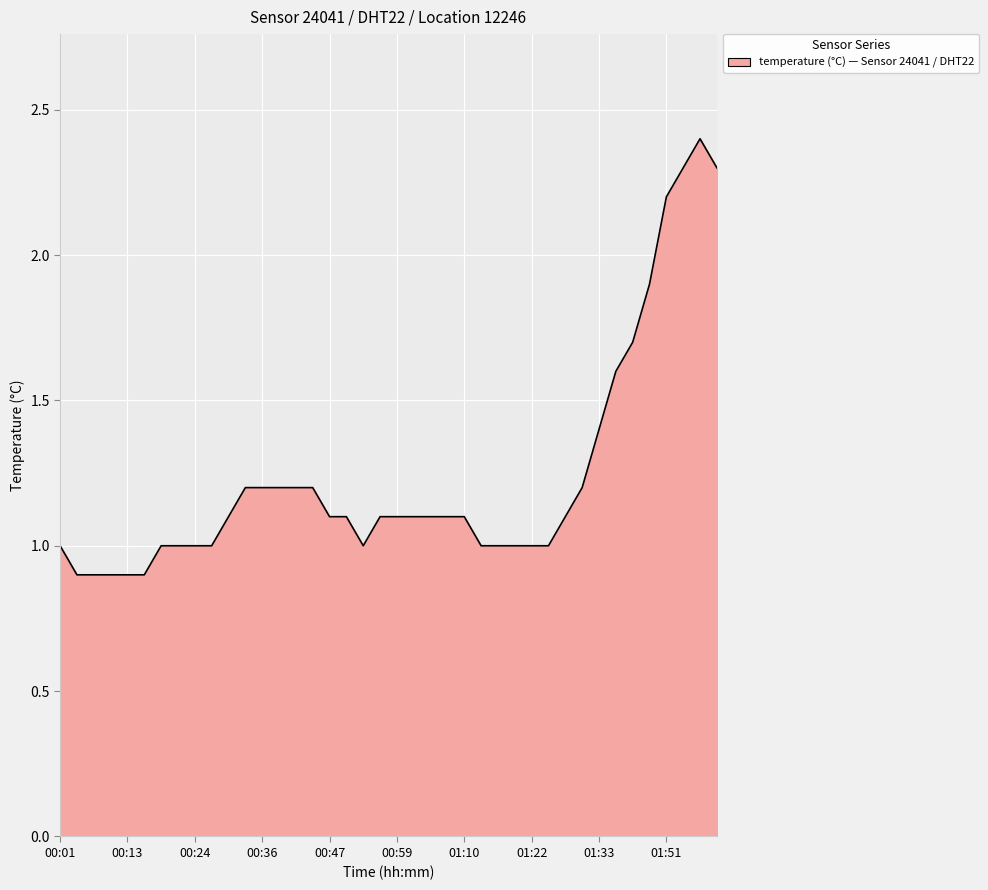

What is the maximum value shown in the chart?

2.4